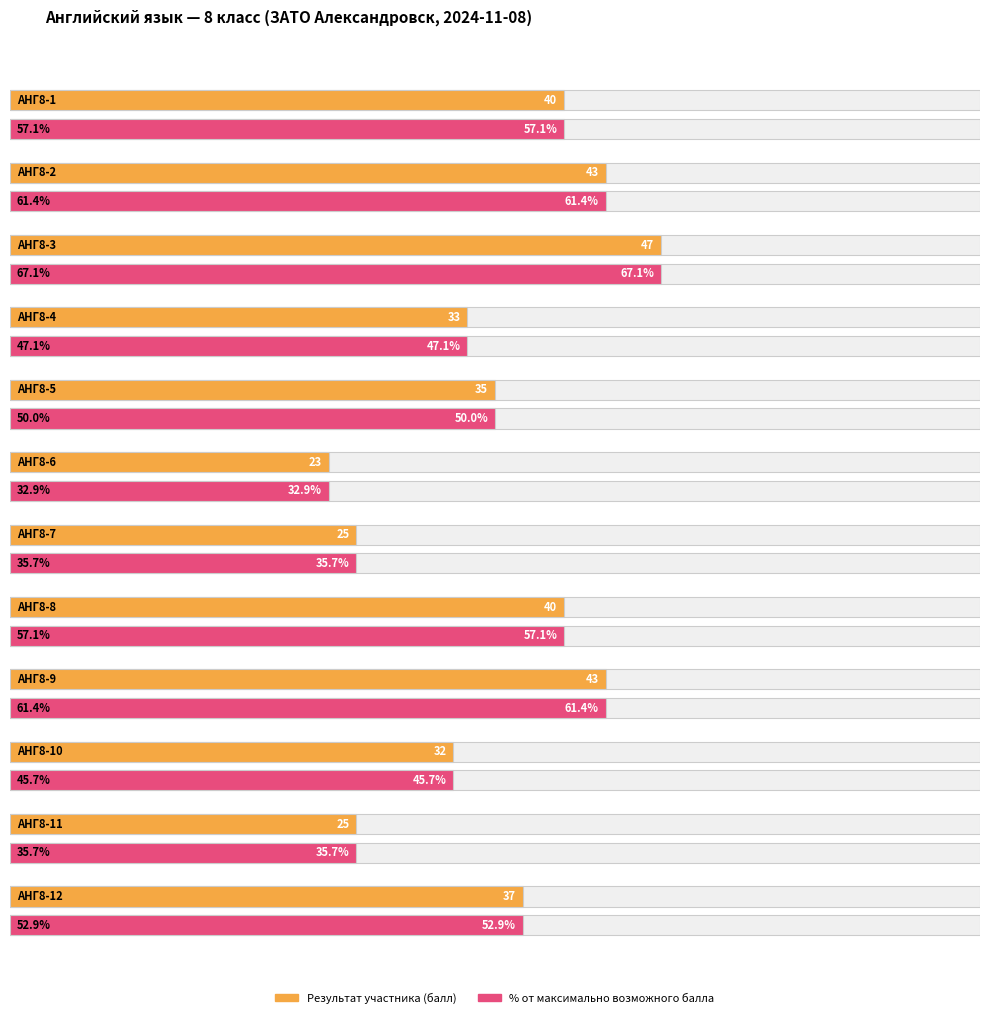

Between АНГ8-12 and АНГ8-7, which is larger?

АНГ8-12